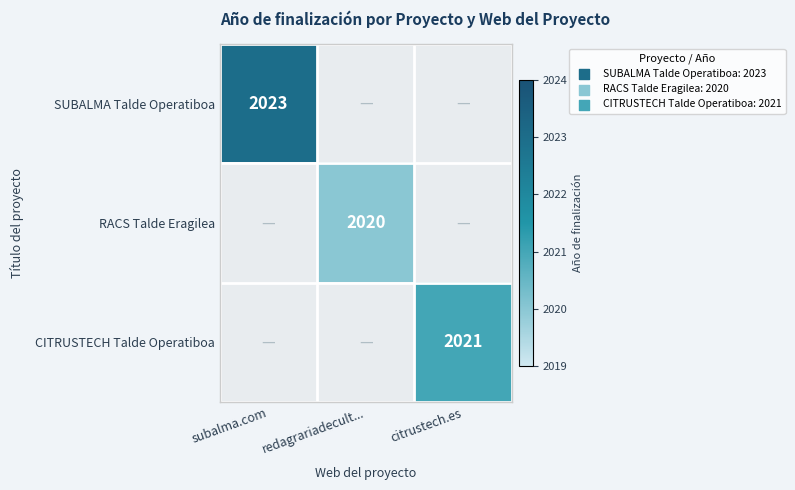

What is the smallest value displayed?

2020.0